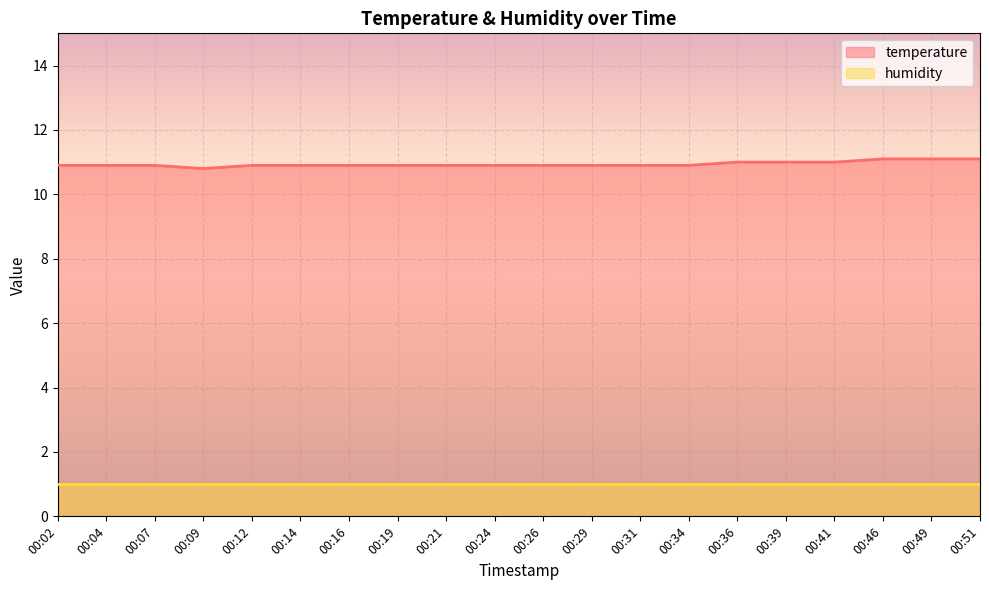

Does the chart display data point markers on the line(s)?

No